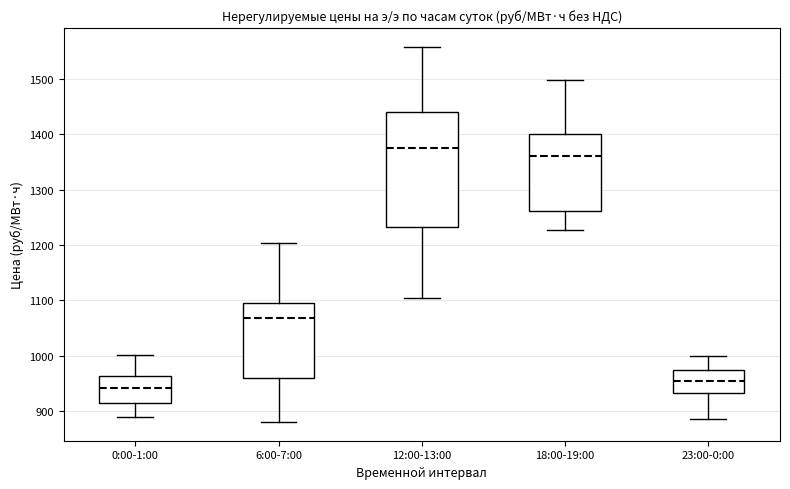

Which box has the highest median line?

12:00-13:00